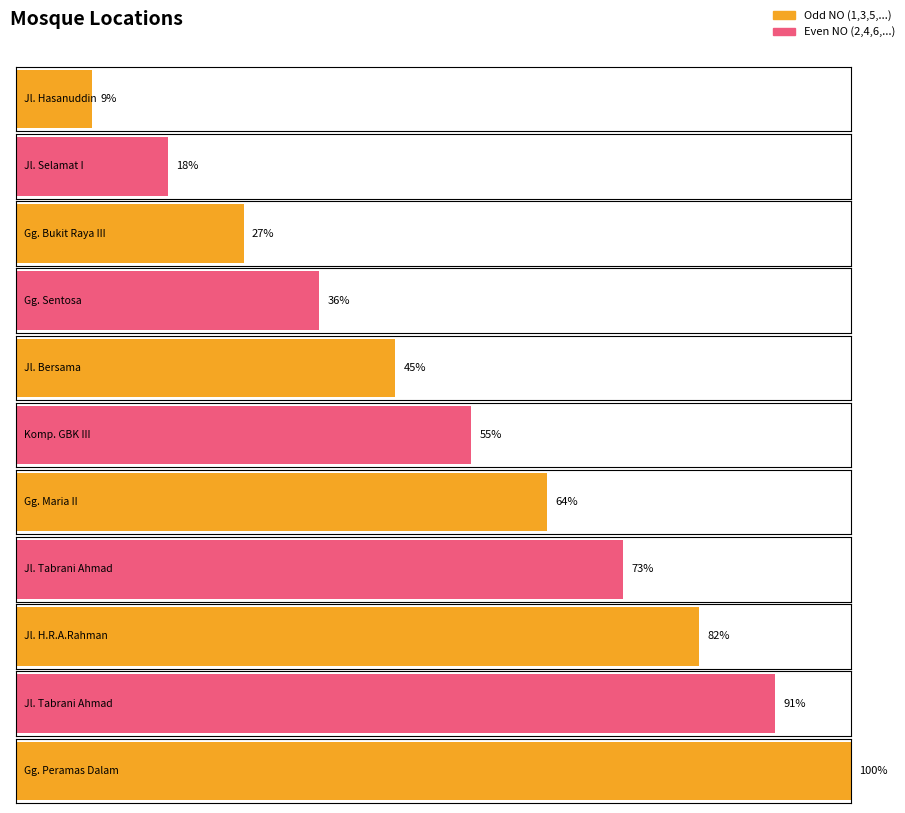

The chart shows a value of 11 at Gg. Maria II. True or false?

False